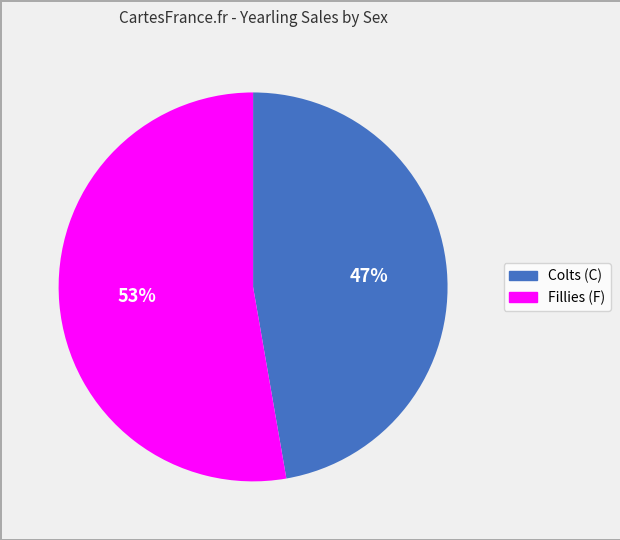

To the nearest percent, what is the average slice percentage?

50%